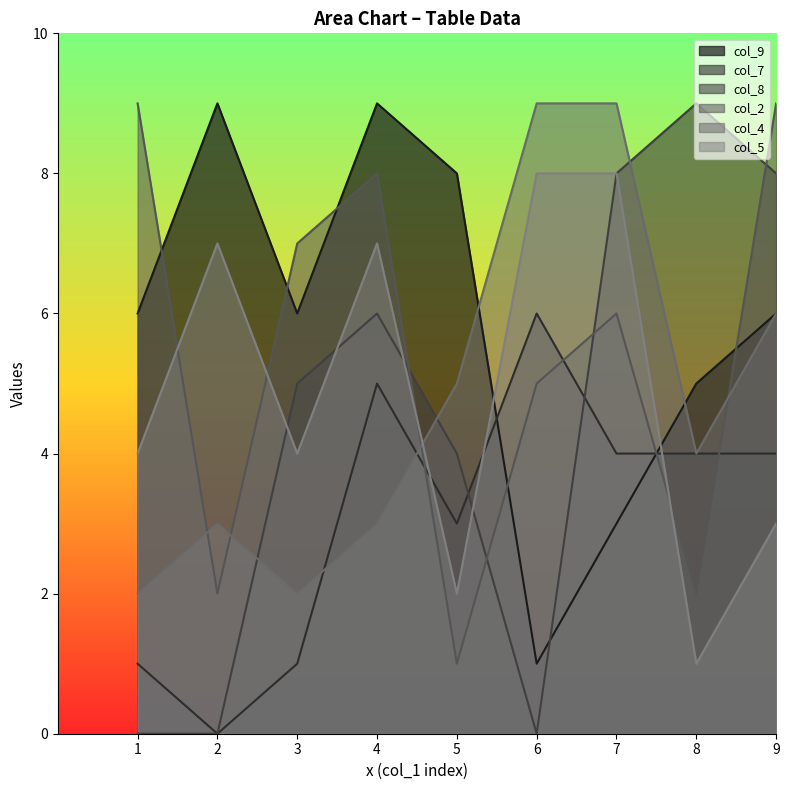

Reading right to left, extract all data points from this chart.

col_9: 6	5	3	1	8	9	6	9	6
col_7: 4	4	4	6	3	5	1	0	1
col_8: 8	9	8	0	4	6	5	0	0
col_2: 9	2	6	5	1	8	7	2	9
col_4: 6	4	9	9	5	3	2	3	2
col_5: 3	1	8	8	2	7	4	7	4